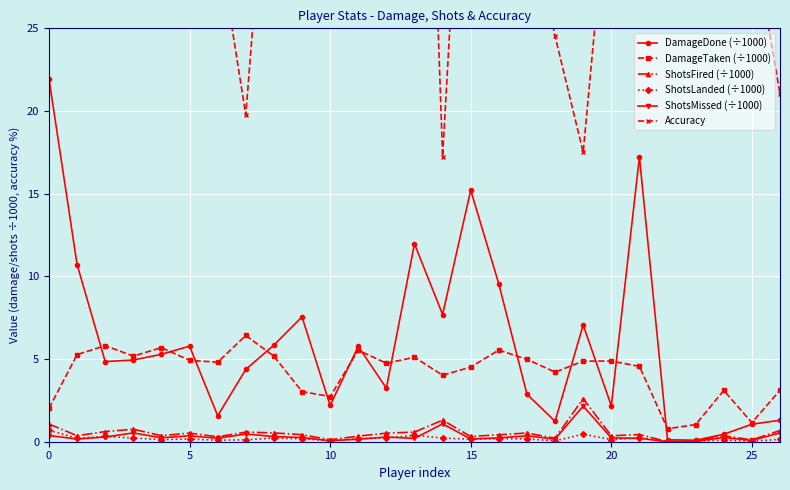

What is the label of the 18th point from the right?

9